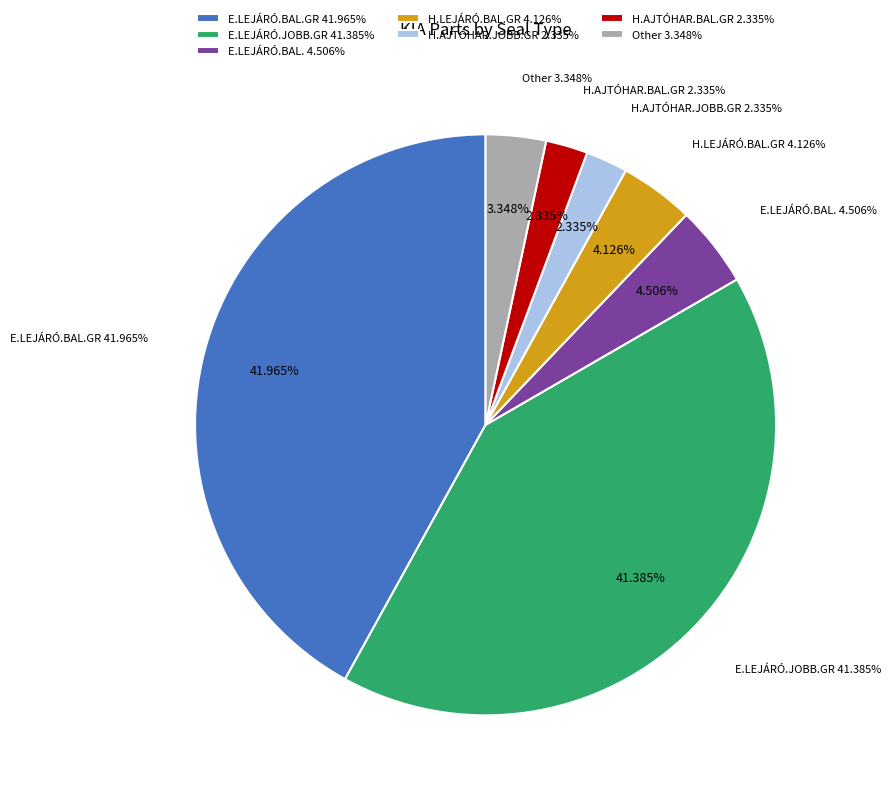

To the nearest percent, what percentage of the pie is H.AJTÓHAR.JOBB.GR?

2%